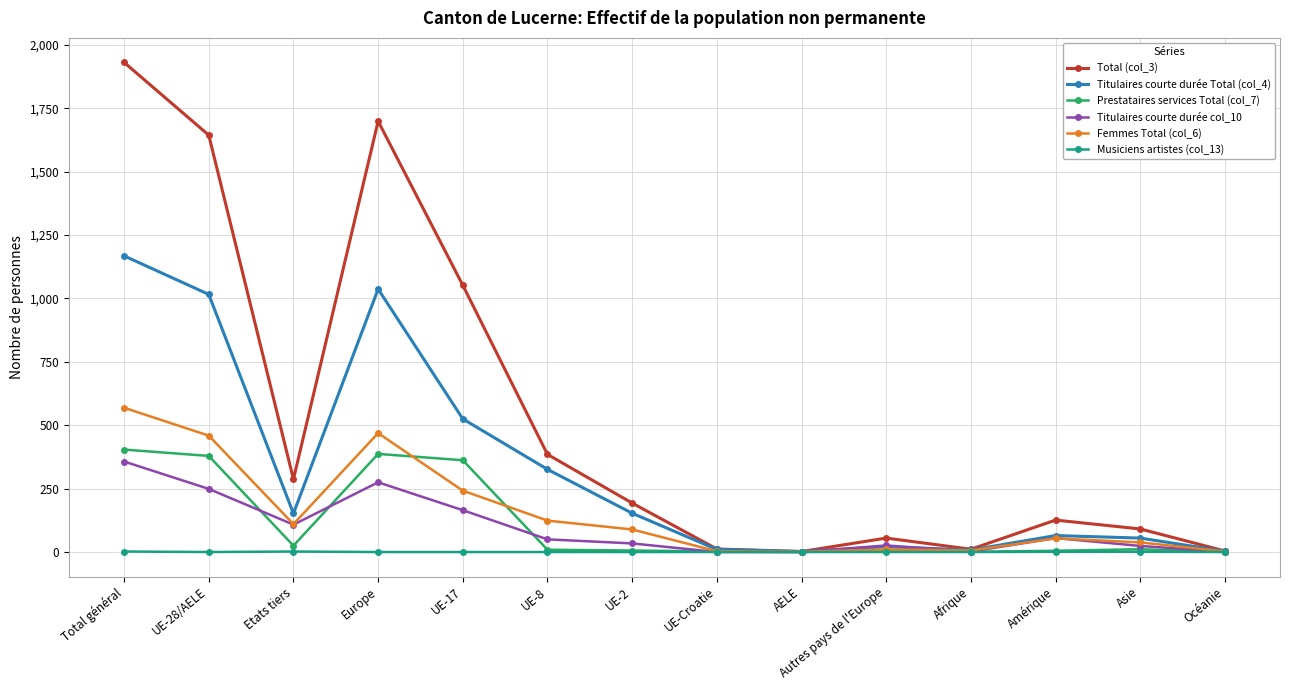

What is the maximum value shown in the chart?

1931